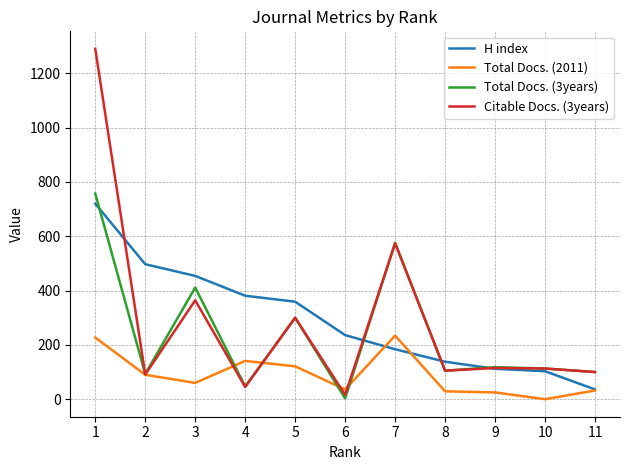

Between 2 and 10, which series saw the biggest shift?

H index